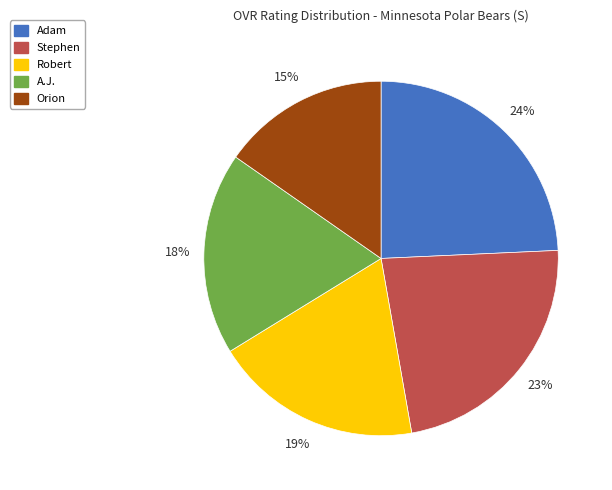

Which category has the biggest portion of the pie?

Adam